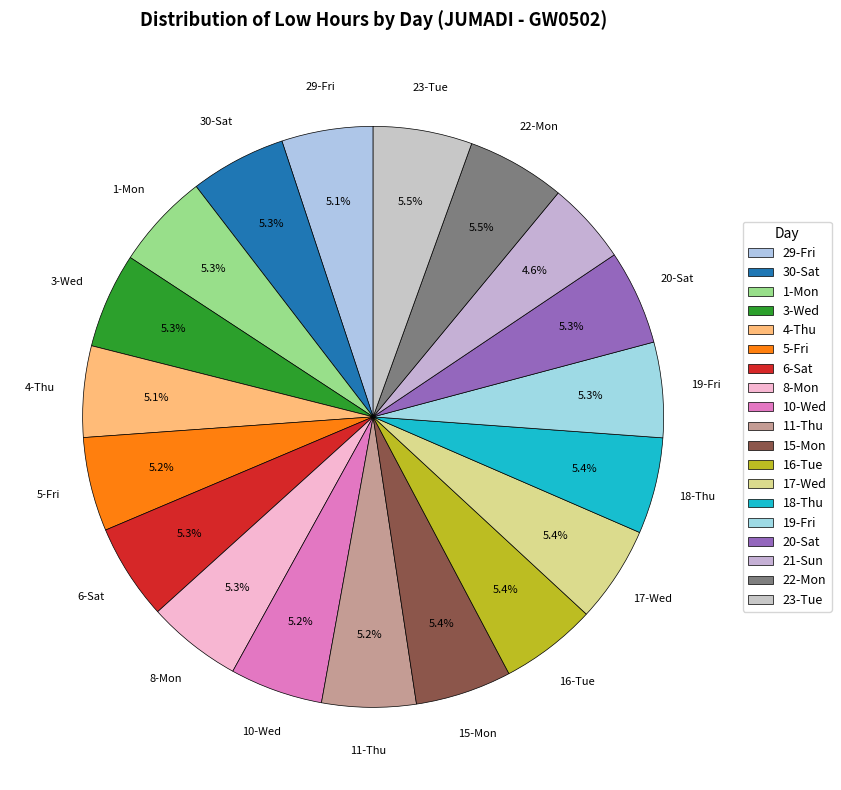

Between 21-Sun and 19-Fri, which is larger?

19-Fri